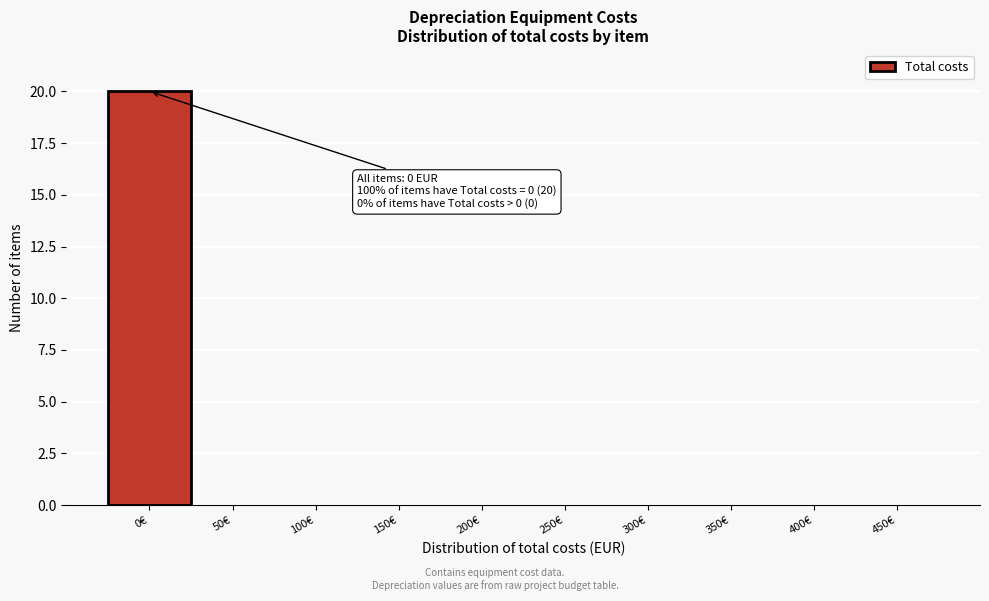

Reading left to right, extract all data points from this chart.

0€=20	50€=0	100€=0	150€=0	200€=0	250€=0	300€=0	350€=0	400€=0	450€=0